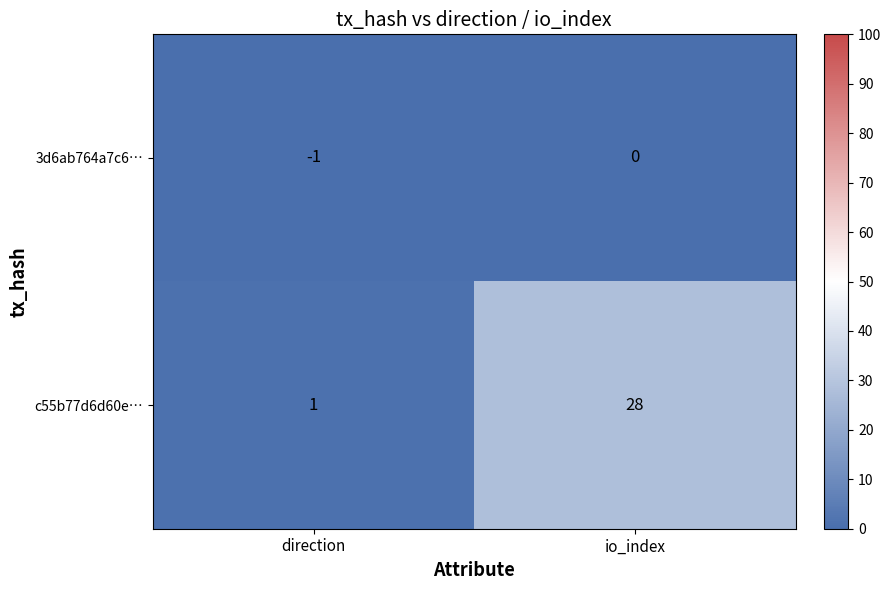

What is the sum of the c55b77d6d60e… values at io_index and direction?

29